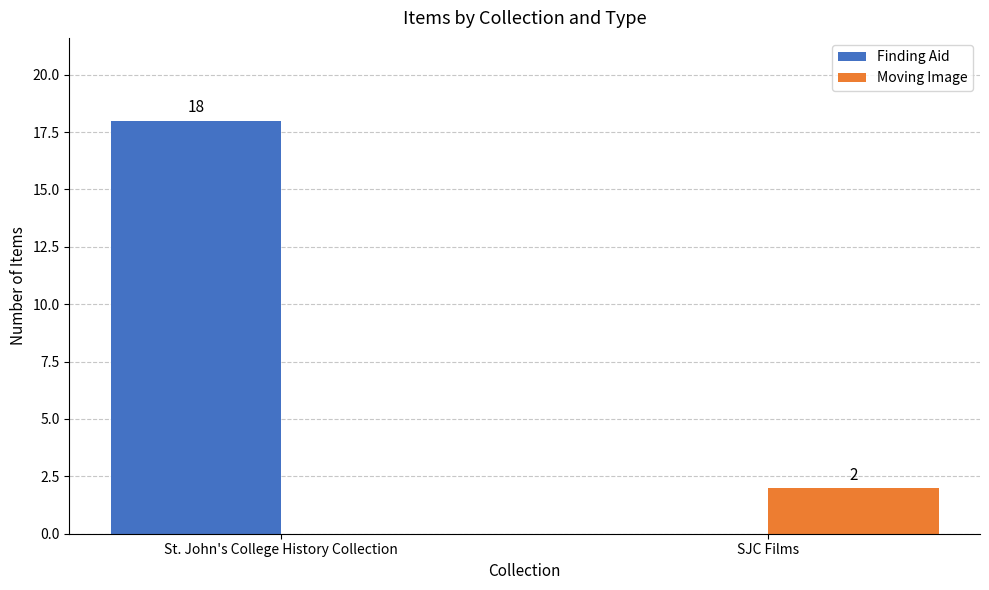

Reading left to right, transcribe all the data shown in this chart.

Finding Aid: 18	0
Moving Image: 0	2